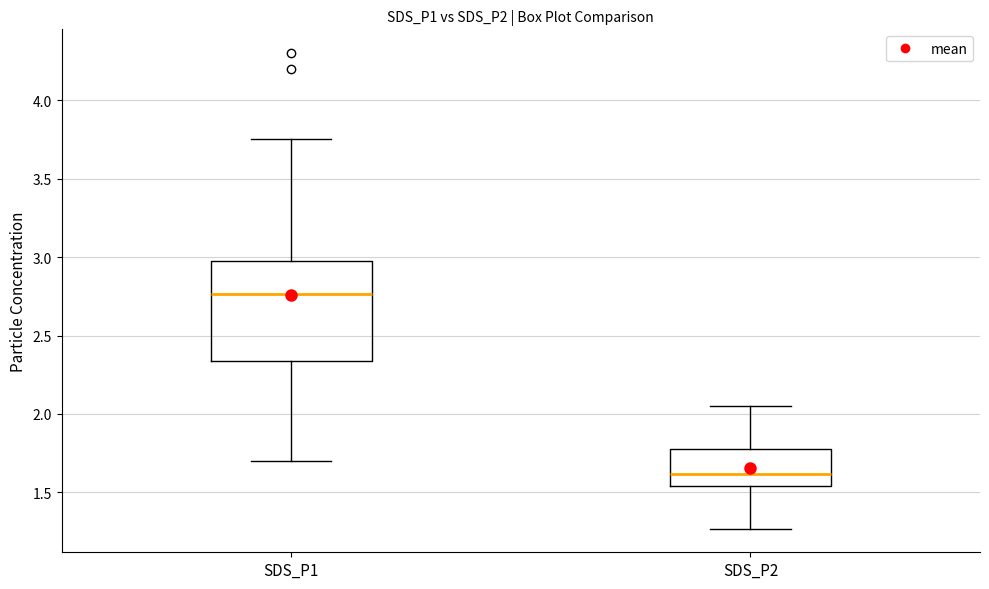

Where does the lower whisker of the box for SDS_P1 end on the y-axis? The values are not printed on the chart, so give them approximately, as read against the axis.

1.70